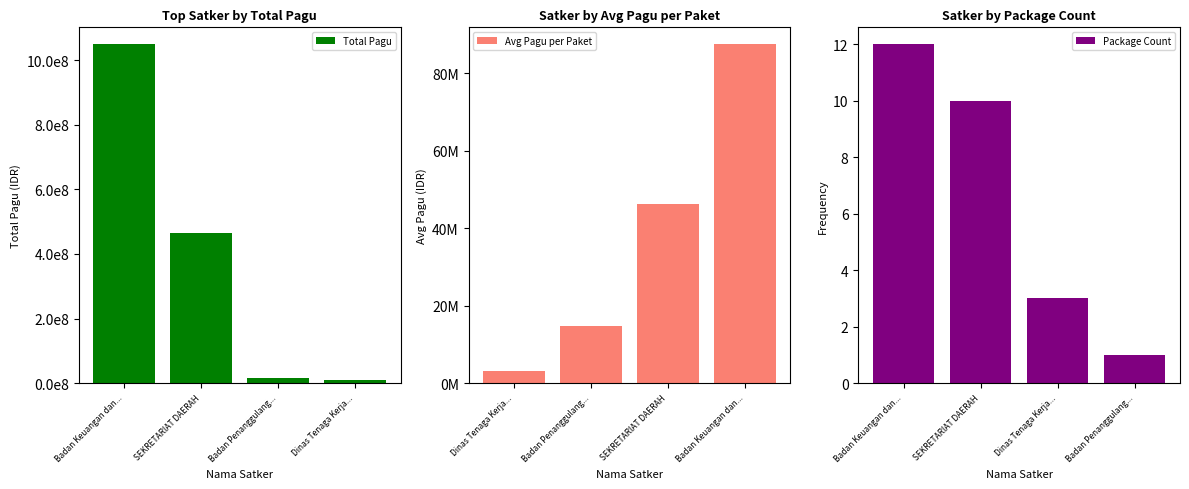

What is the value of the Package Count bar at the 4th from the left?

1